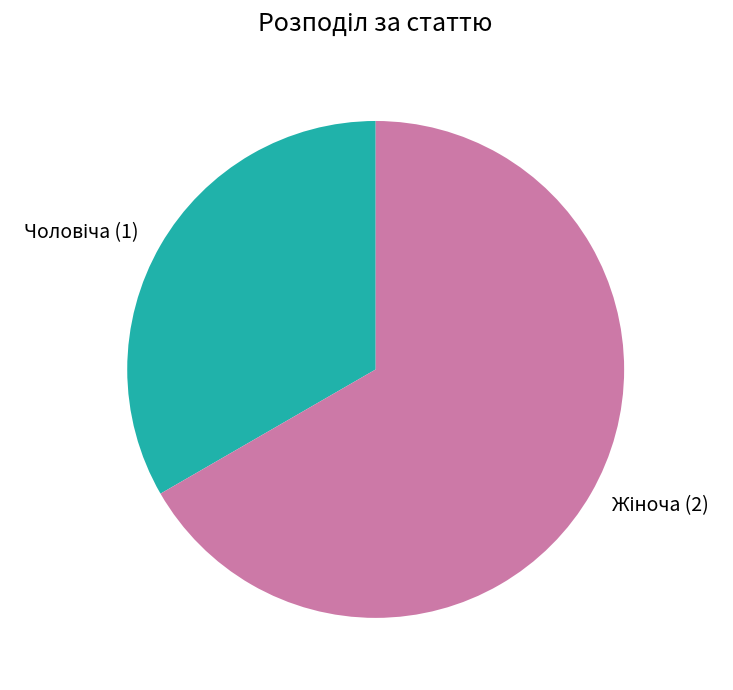

Is there any slice that represents more than half of the pie?

Yes